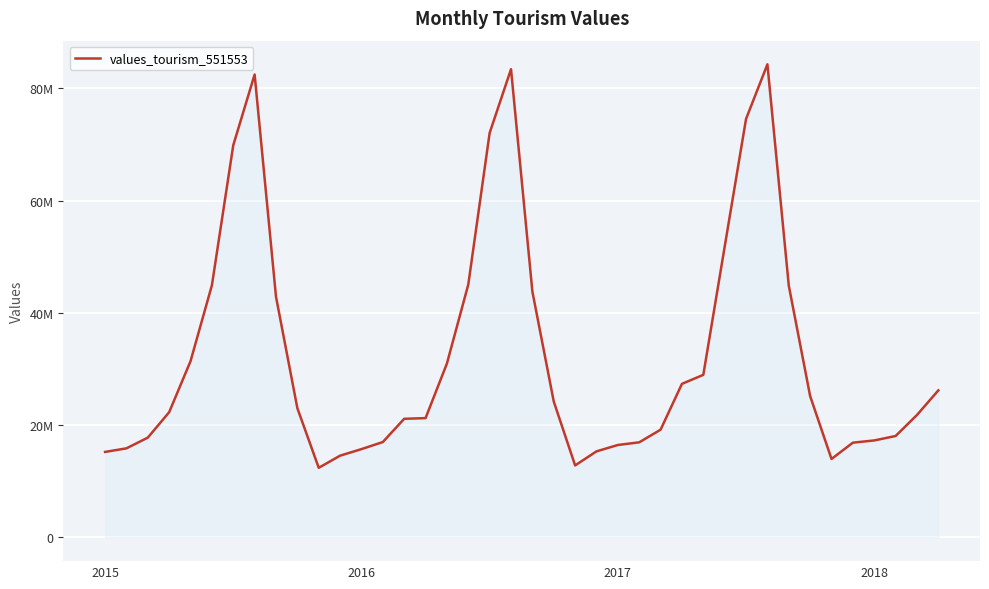

Is this an area chart (filled region under the line)?

Yes